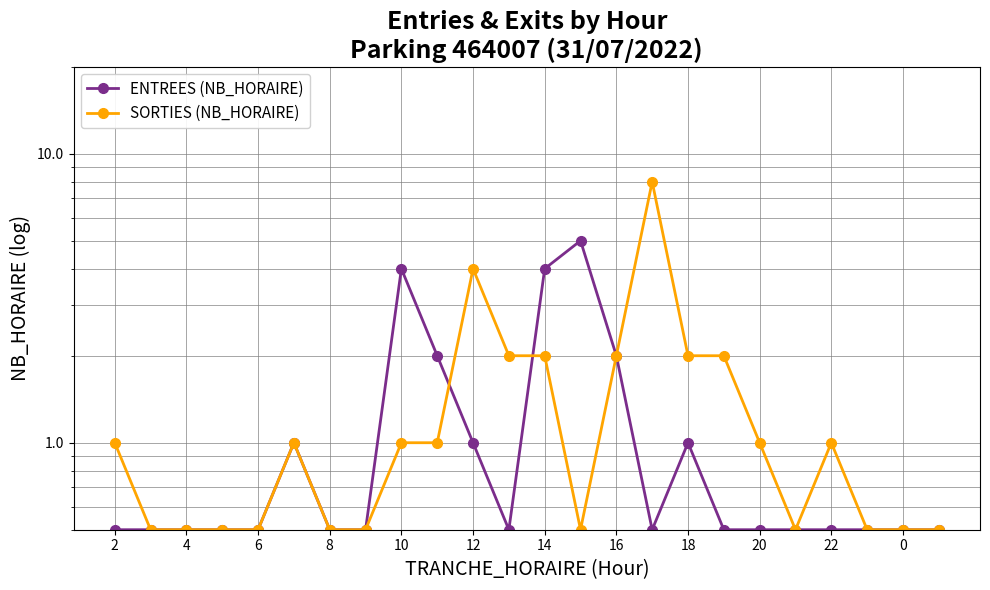

Which series has the largest range (max minus min)?

SORTIES (NB_HORAIRE)